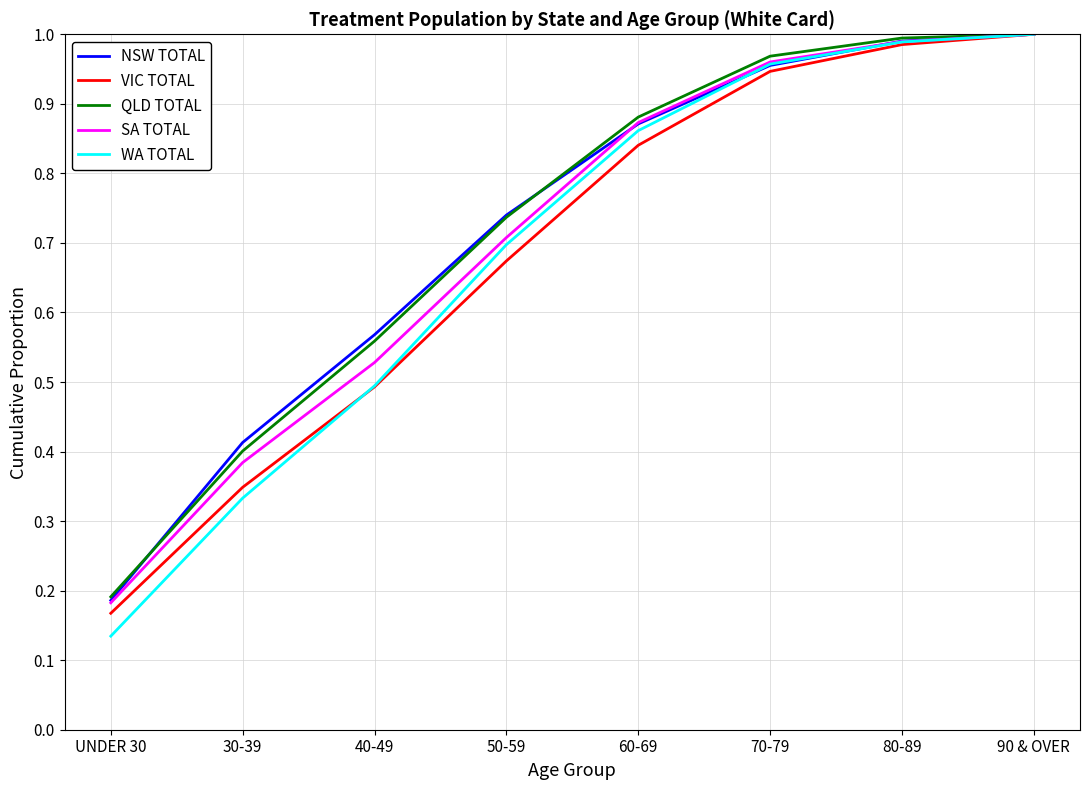

What is the total value across all series at 40-49?

2.6